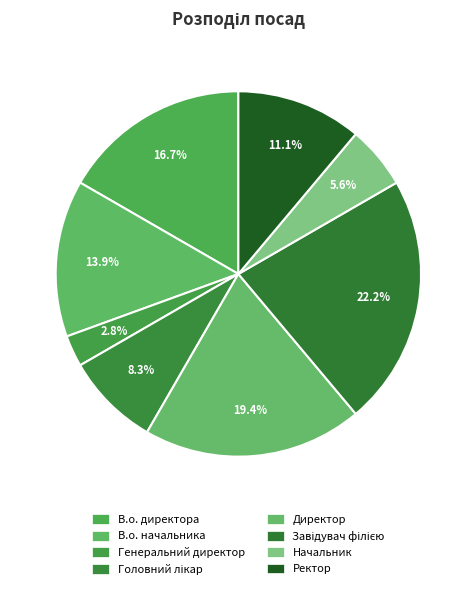

To the nearest percent, what is the difference between the В.о. директора and Начальник slice percentages?

11%